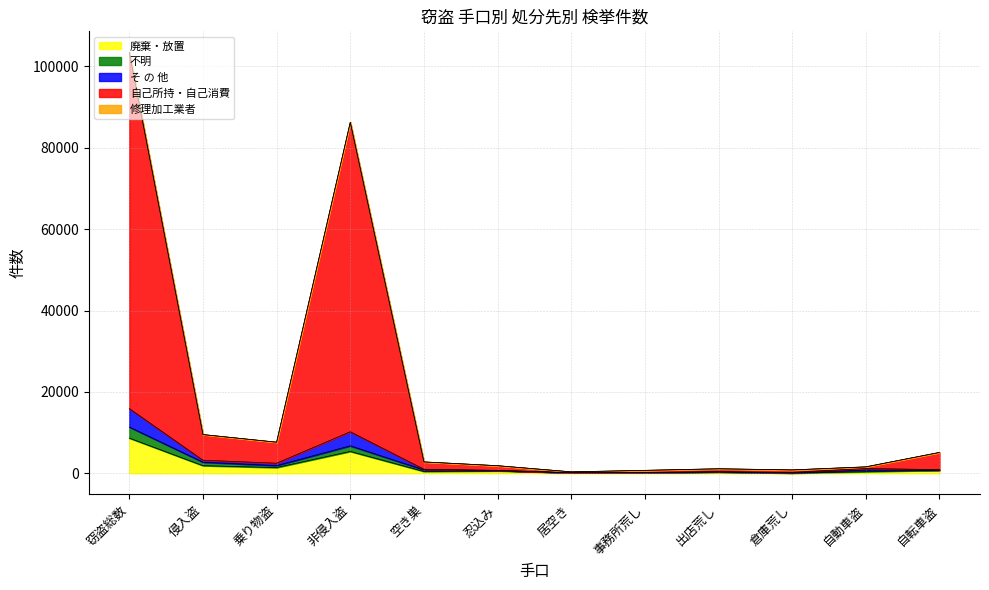

What is the label of the 6th point from the left?

忍込み